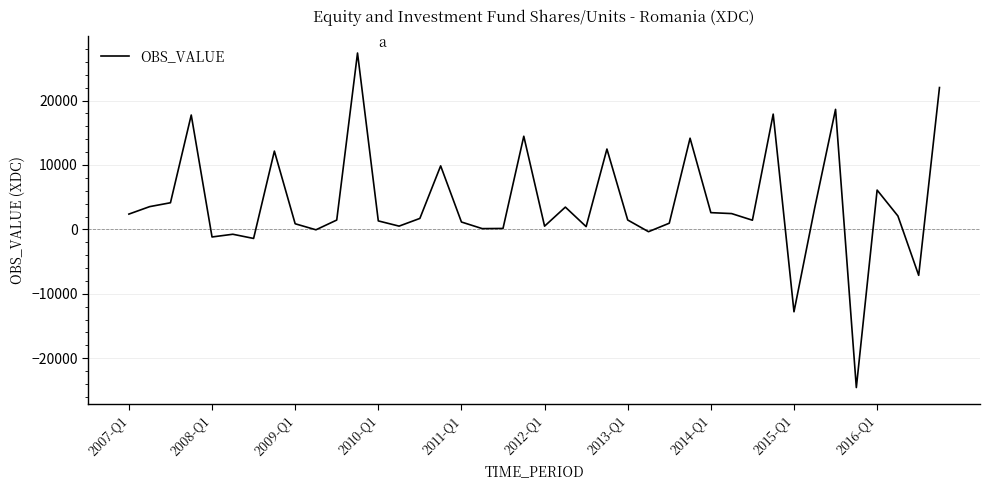

What is the minimum value shown in the chart?

-24565.7